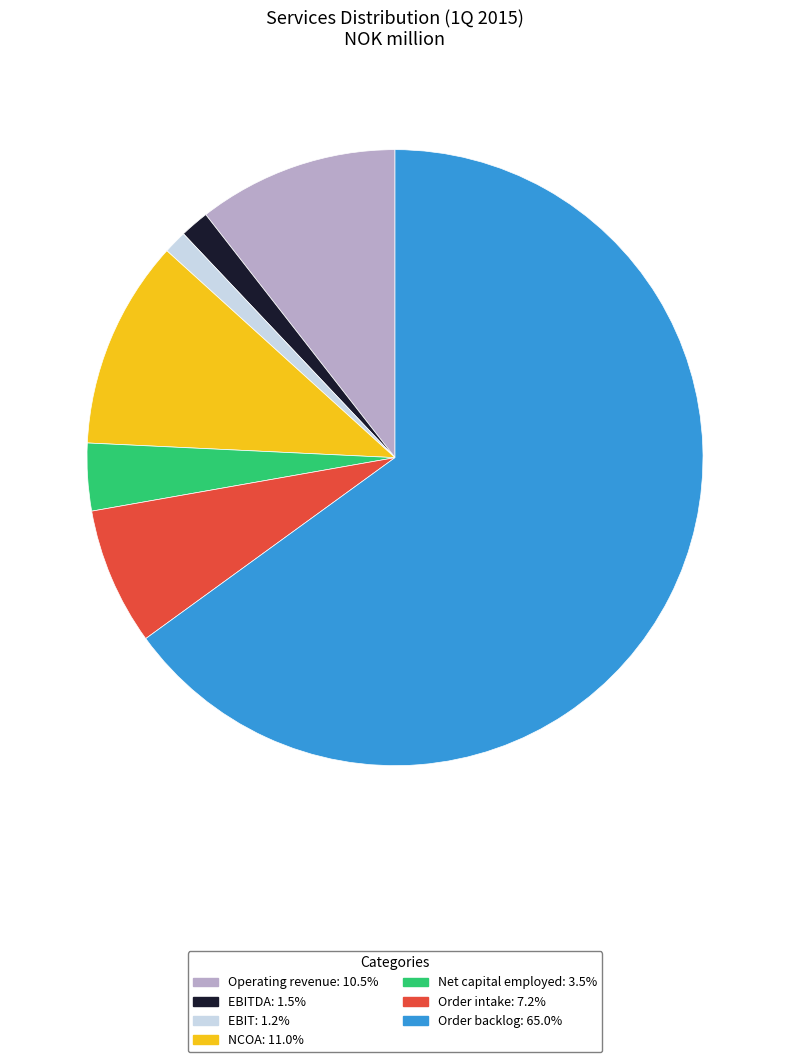

Approximately how many times larger is the value at Net capital employed: 3.5% compared to EBITDA: 1.5%?

2.3